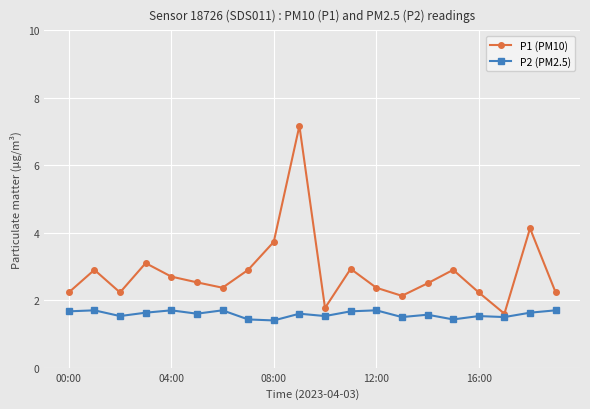

True or false: P1 (PM10) has more than 0 interior local peaks.

True